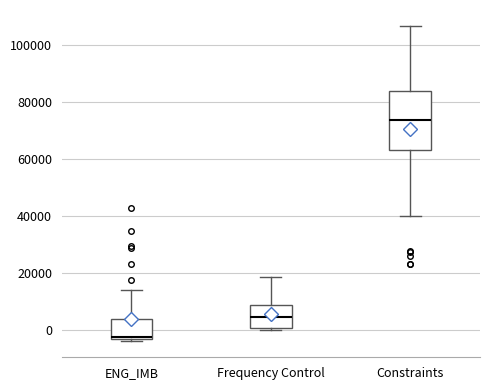

Where is the lower edge of the box for Frequency Control on the y-axis? The values are not printed on the chart, so give them approximately, as read against the axis.

0